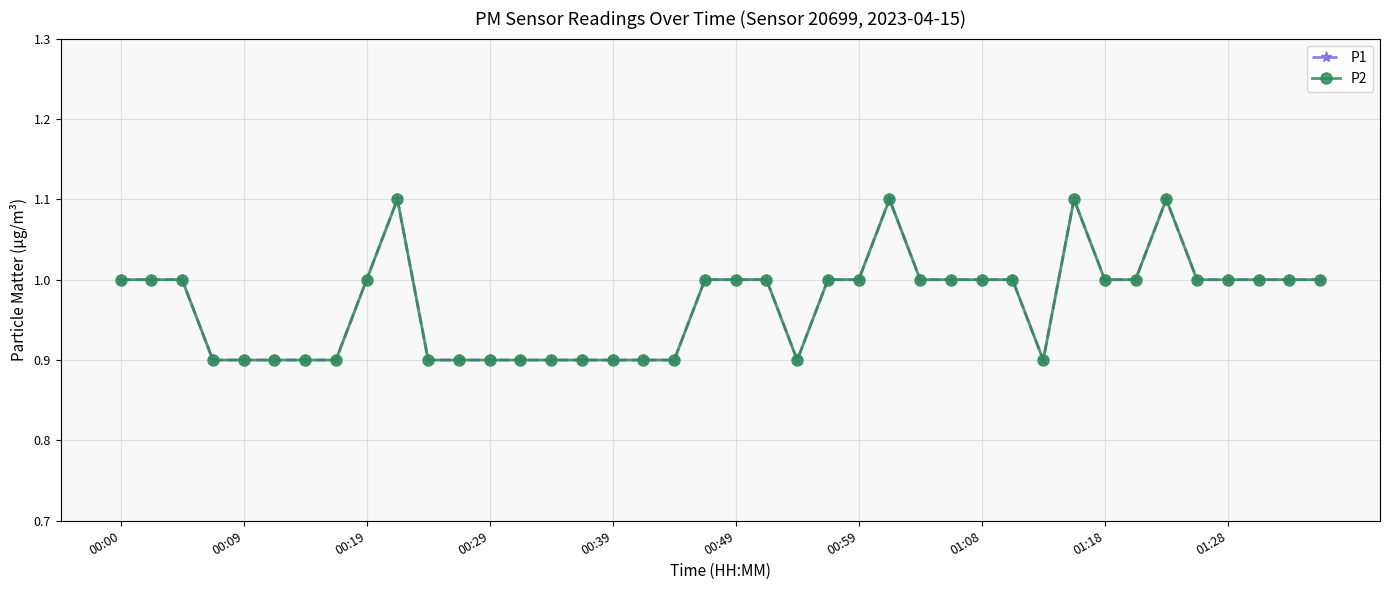

What is the greatest value displayed?

1.1